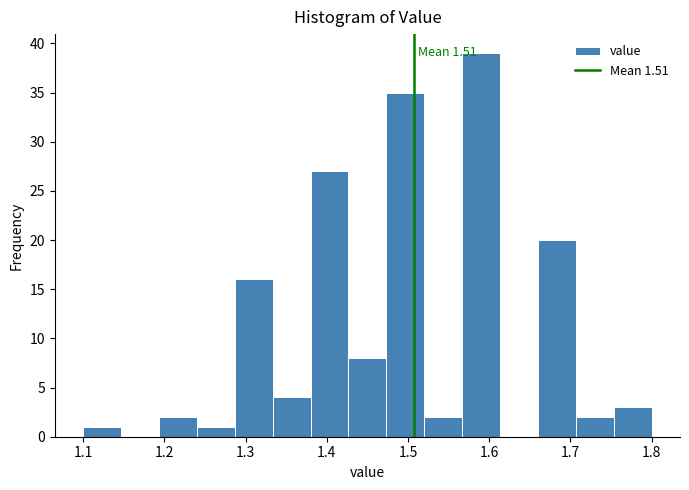

Which range on the x-axis has the tallest bar?

1.57 to 1.61